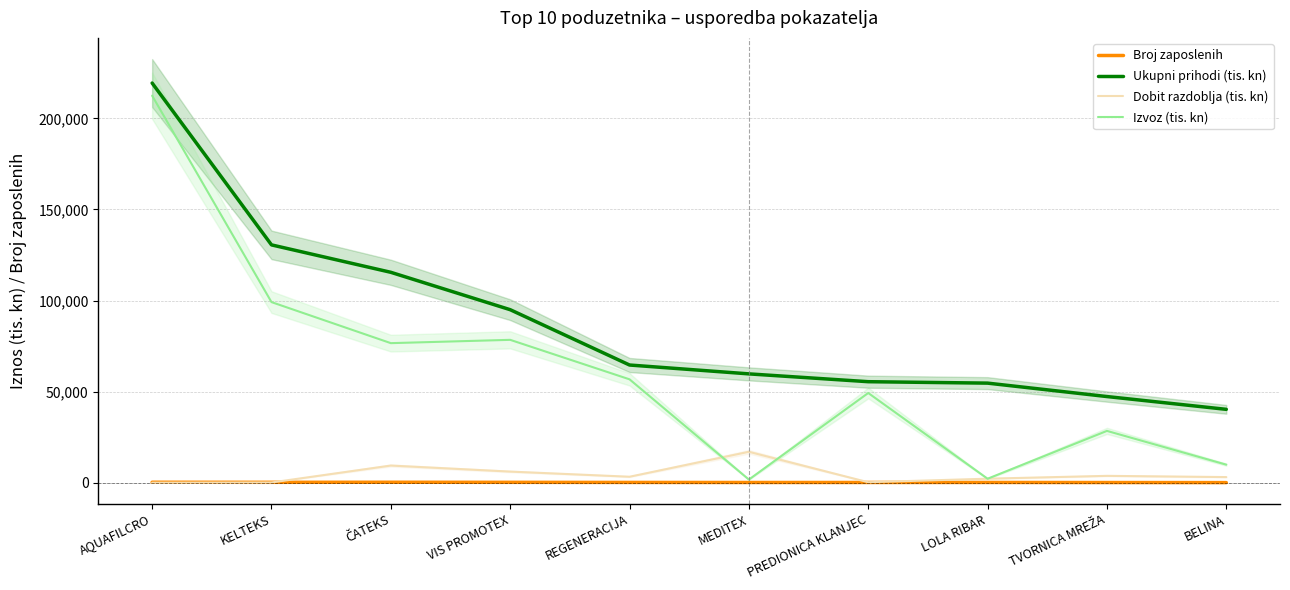

In Izvoz (tis. kn), how many points are lower than both neighbors (excluding endpoints)?

3